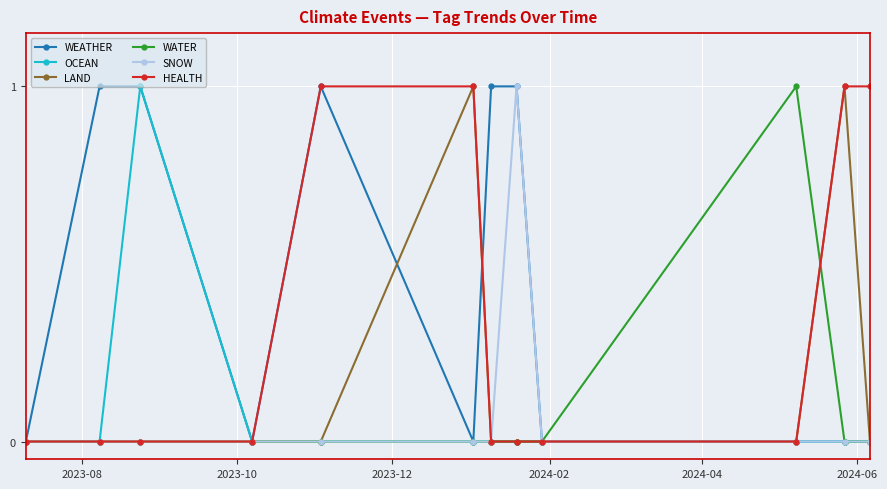

Which series has the largest total across all categories?

WEATHER